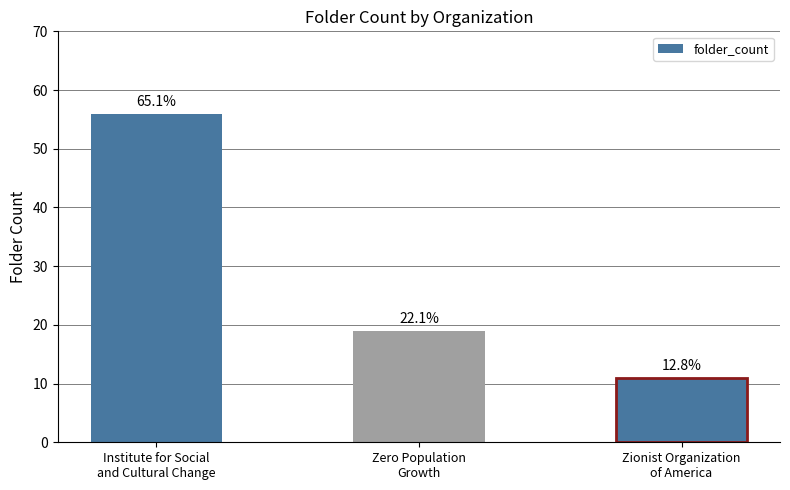

Are the bars horizontal?

No